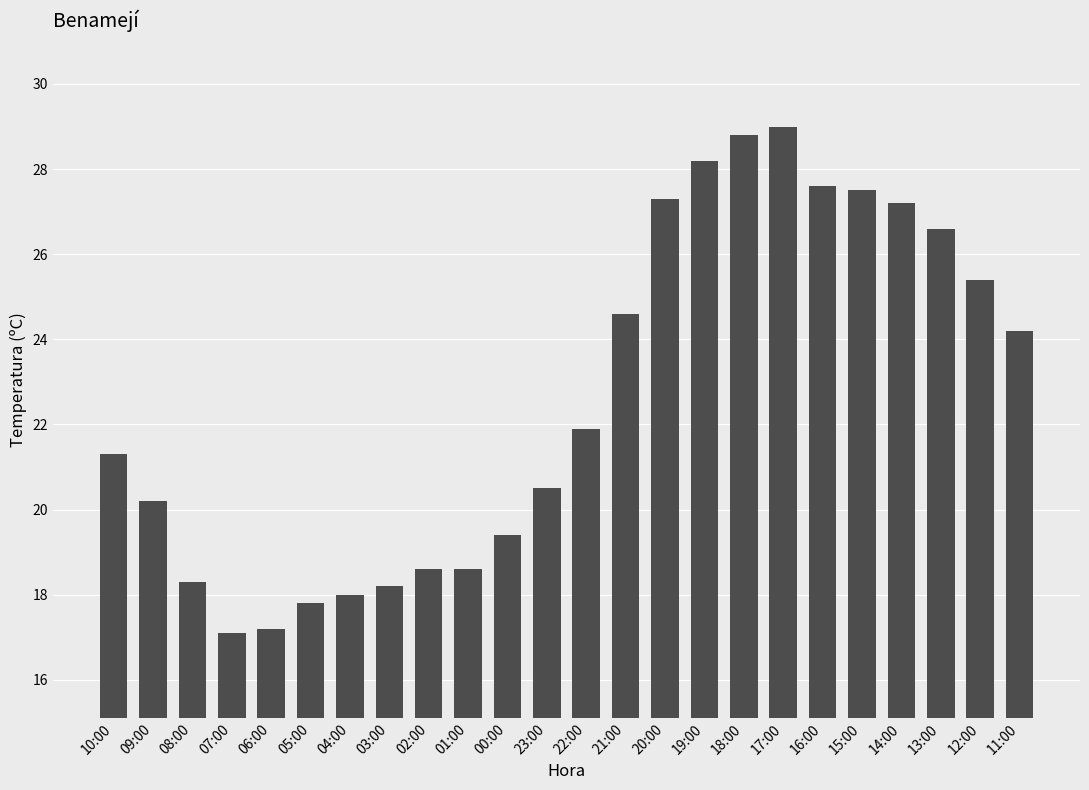

Is it true that the value at 01:00 is 4.8?

False